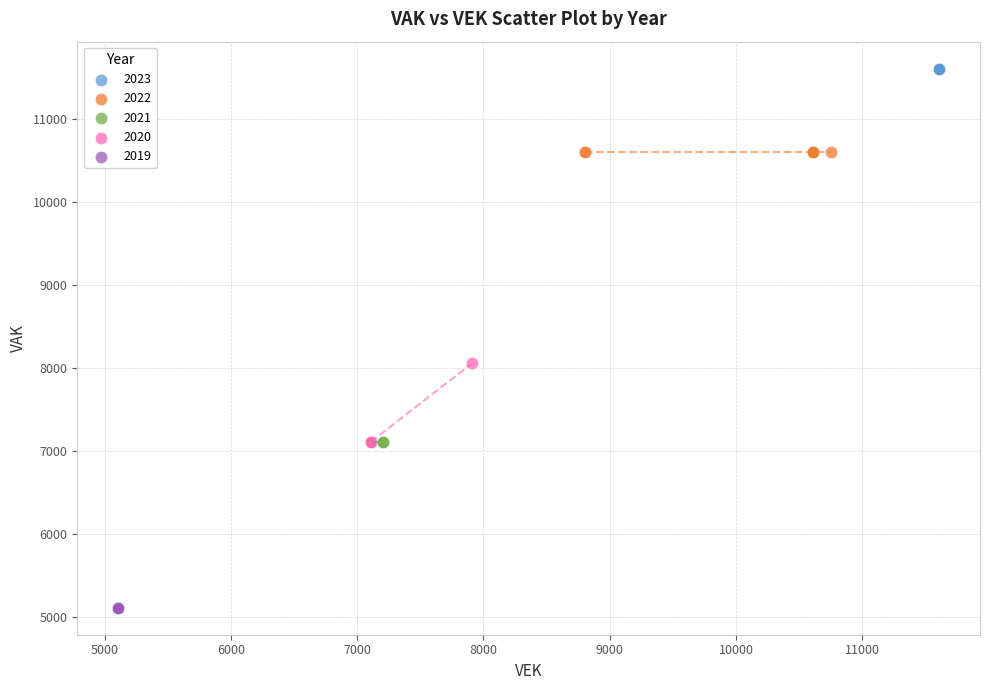

Which series reaches the maximum Y coordinate?

2023